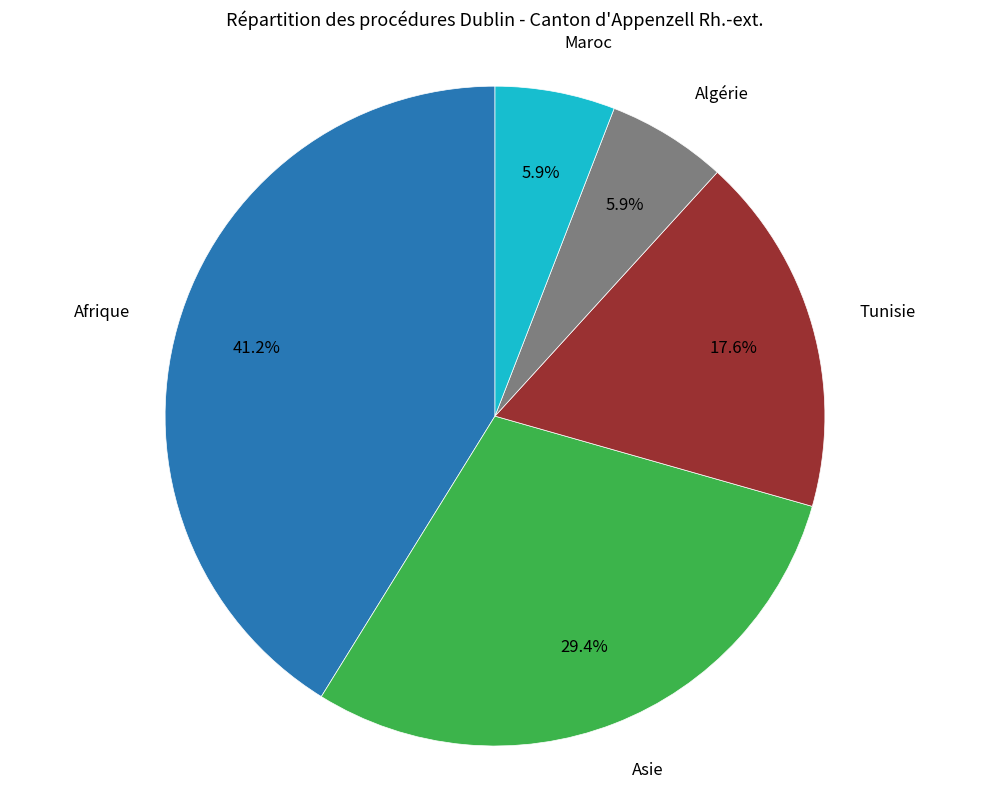

Is there any slice that represents more than half of the pie?

No